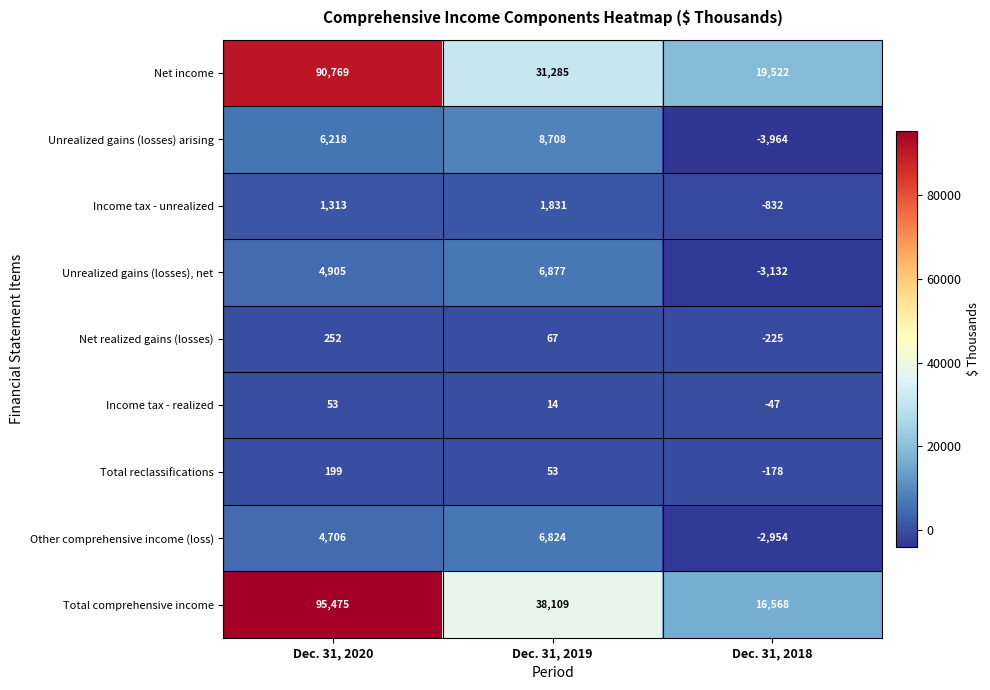

What is the minimum value for Unrealized gains (losses) arising?

-3964